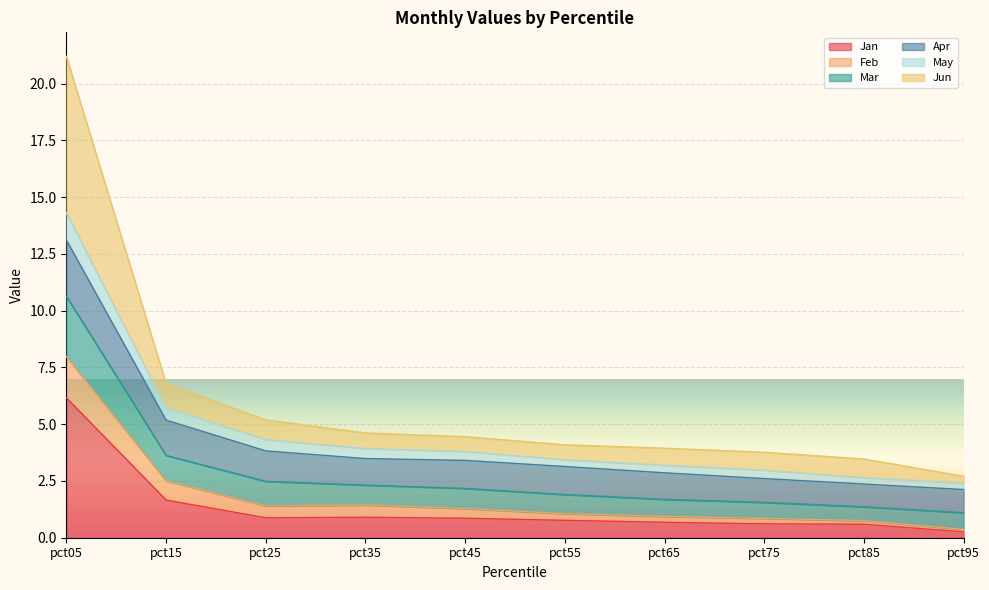

What is the maximum value for Jan?

6.2